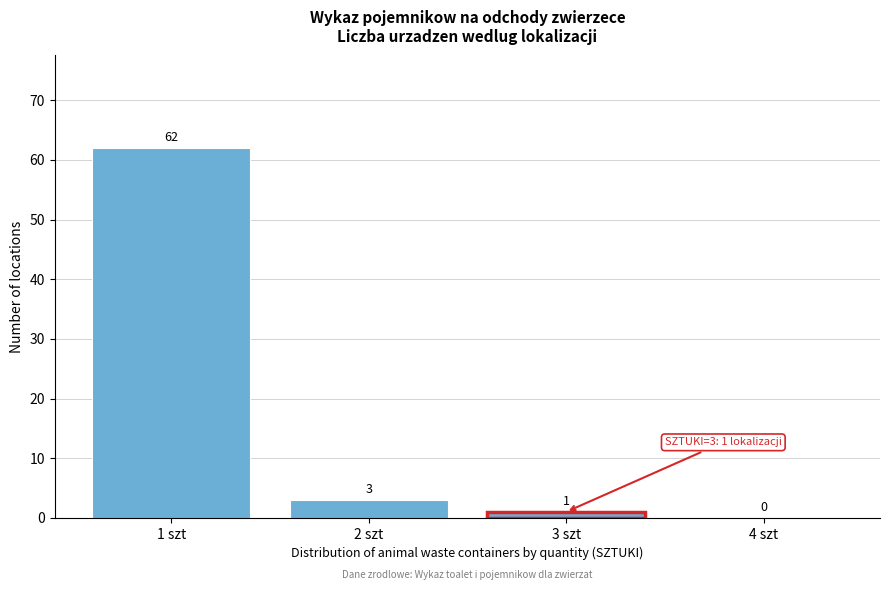

Reading right to left, extract all data points from this chart.

4 szt=0	3 szt=1	2 szt=3	1 szt=62